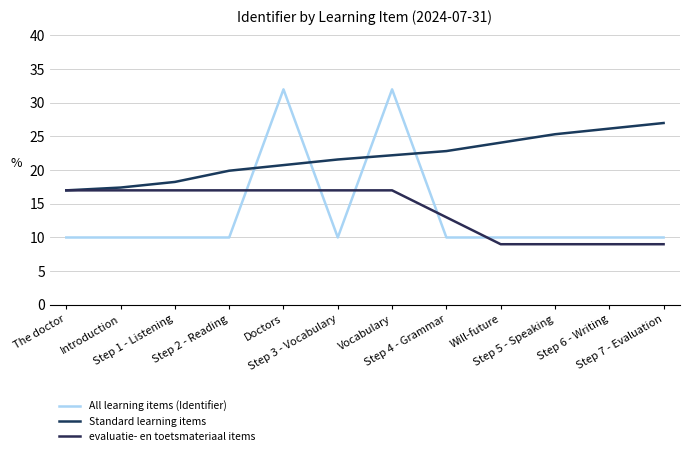

How many distinct data groups are displayed?

3